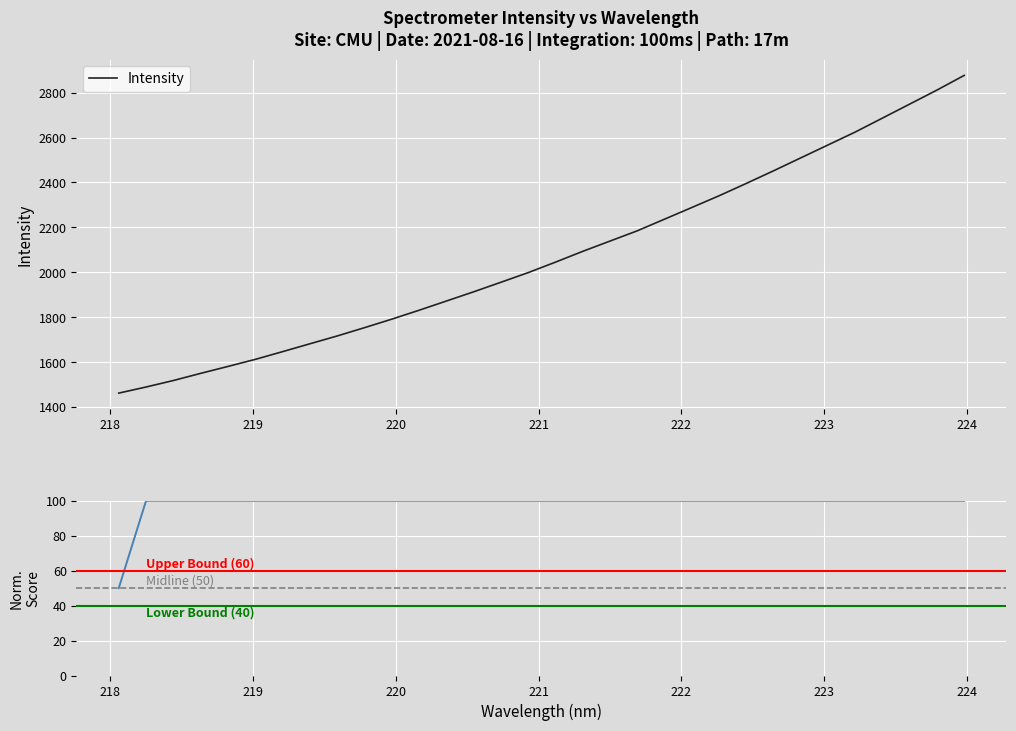

Does the chart display data point markers on the line(s)?

No